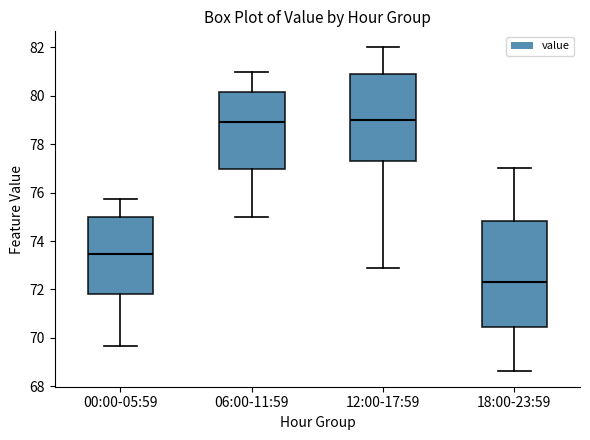

Where is the lower edge of the box for 18:00-23:59 on the y-axis? The values are not printed on the chart, so give them approximately, as read against the axis.

70.4